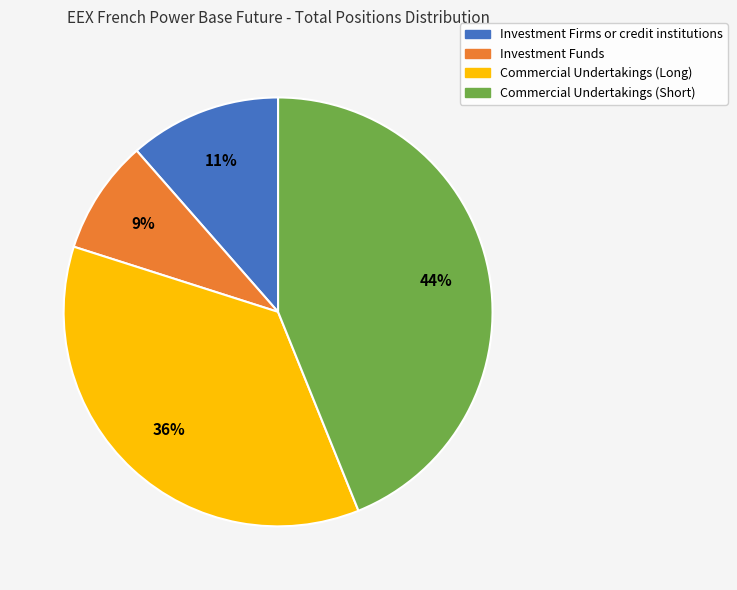

Is the sum of Commercial Undertakings (Short) and Investment Funds greater than half?

Yes